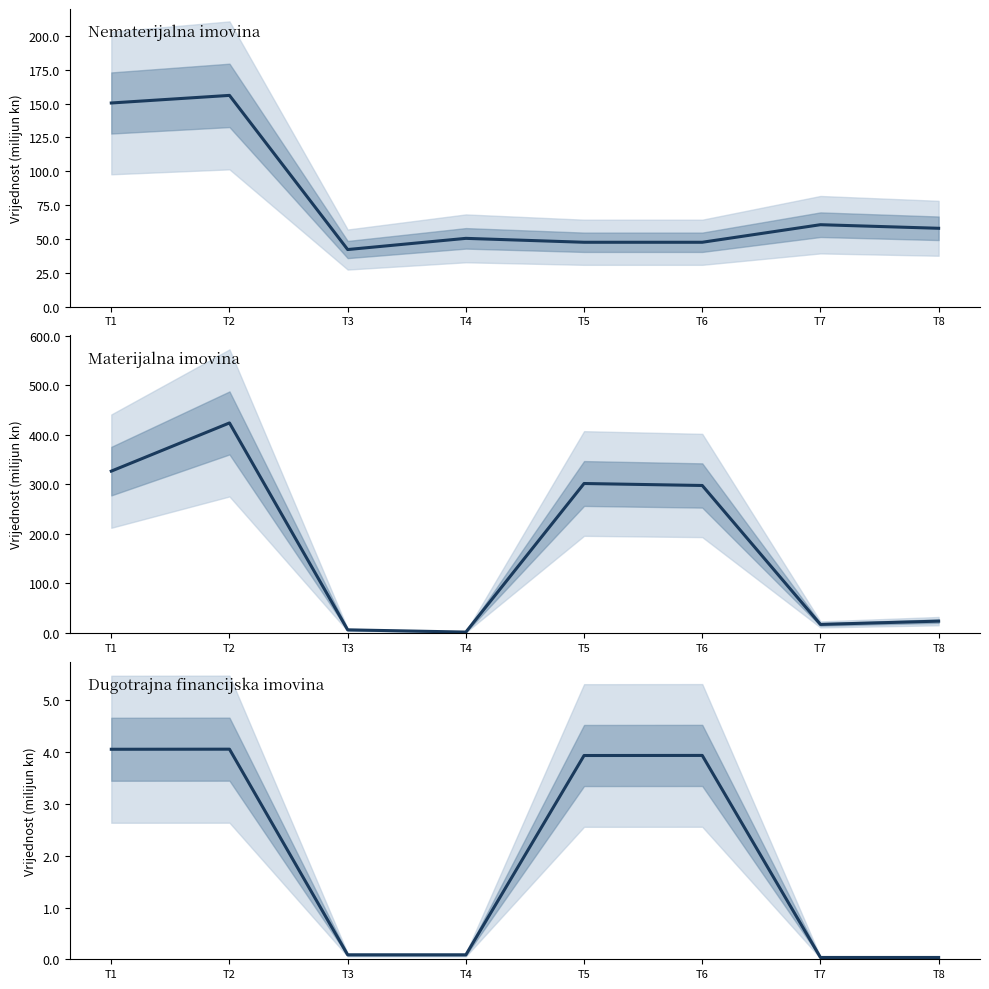

List the labels in order of Dugotrajna financijska imovina value, smallest first.

T7, T8, T4, T3, T5, T6, T1, T2